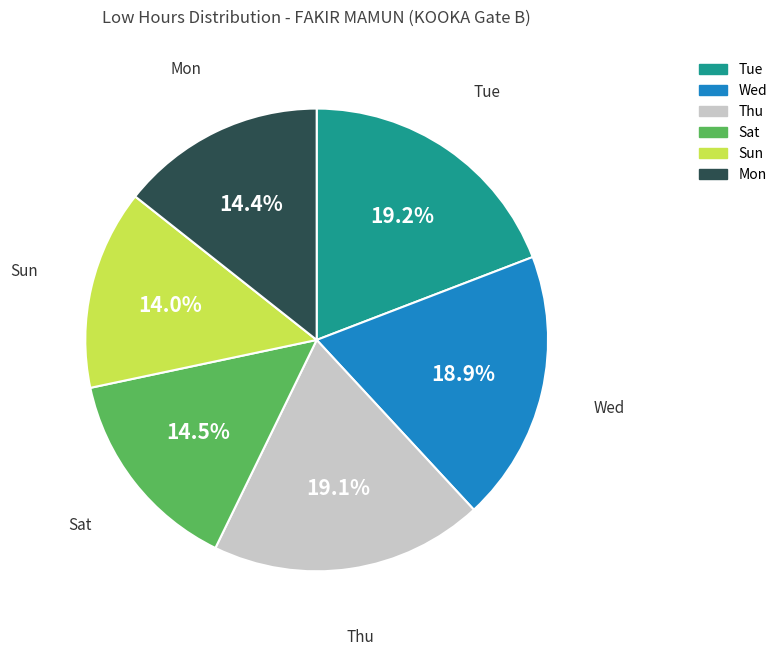

Is there any slice that represents more than half of the pie?

No